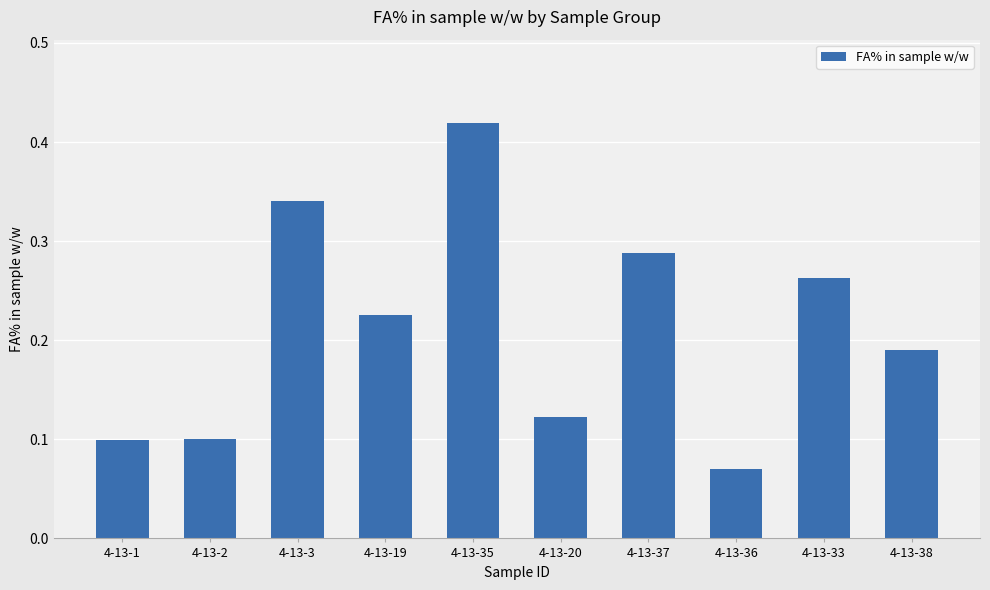

Which label corresponds to the smallest value in the chart?

4-13-36